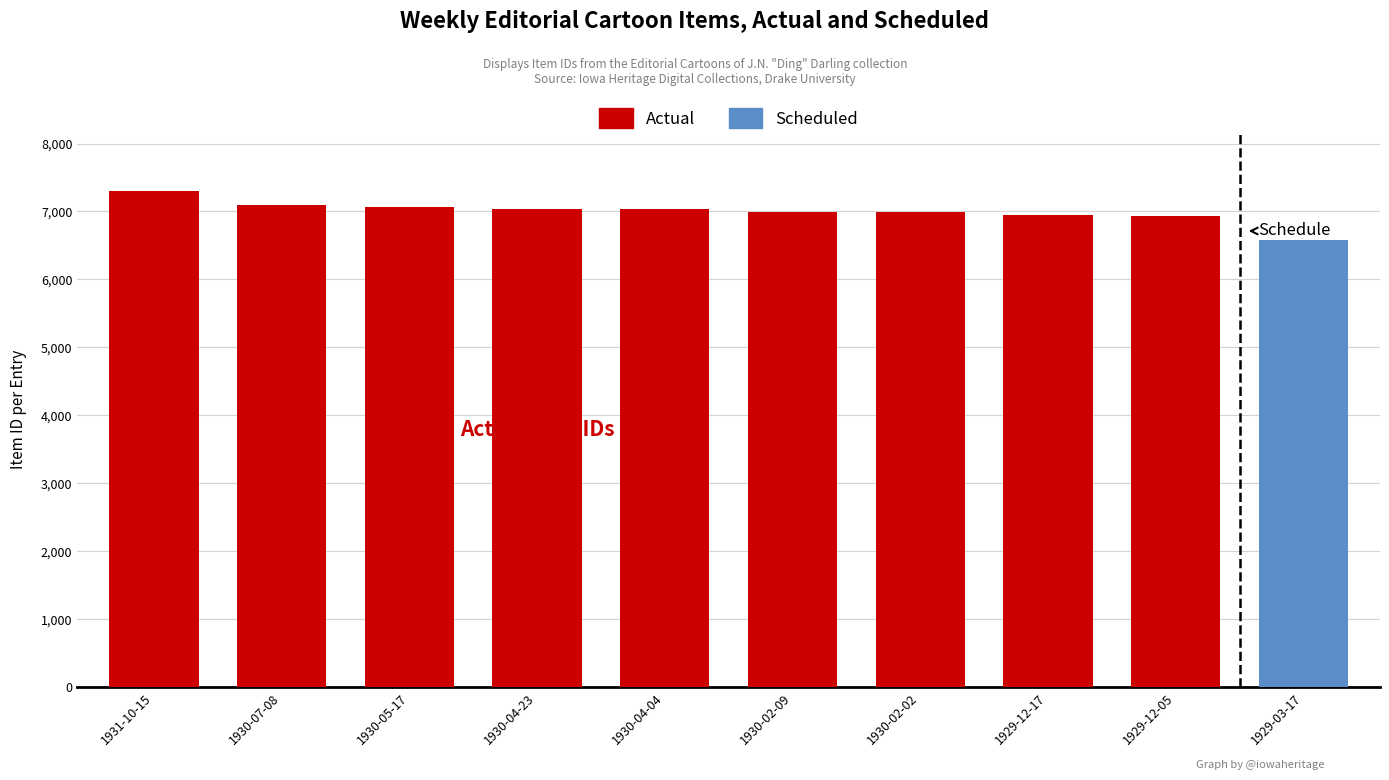

How many data points in Actual are less than 7030?

5